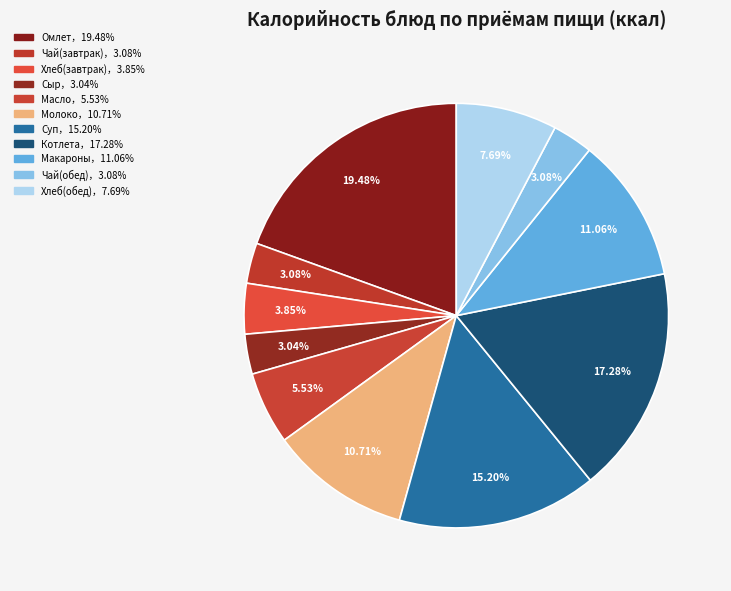

What is the largest slice in the pie chart?

Омлет натуральный с маслом